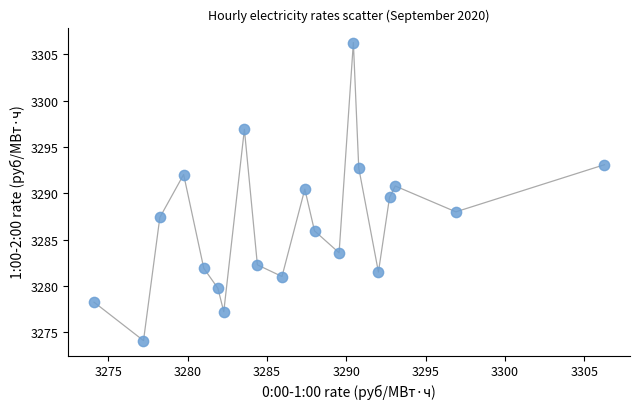

What is the range of Y values (max minus min)?

32.2